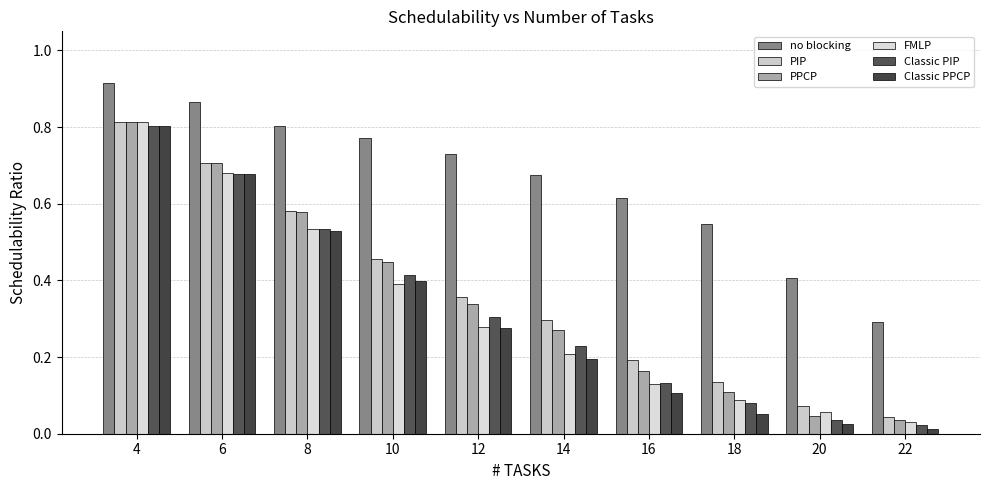

Are the bars horizontal?

No